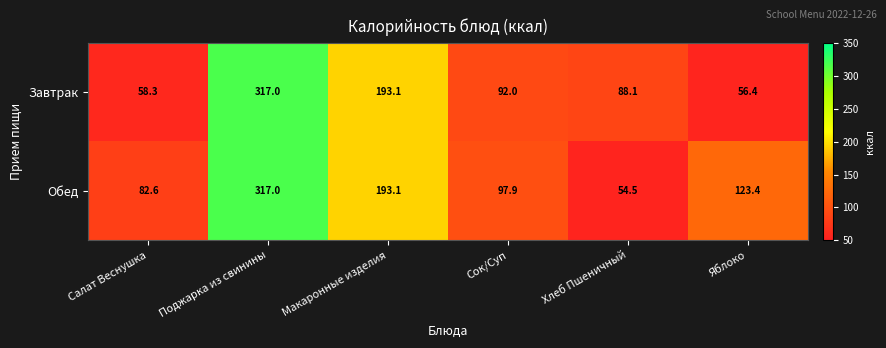

What is the total value across all series at Поджарка из свинины?

634.0